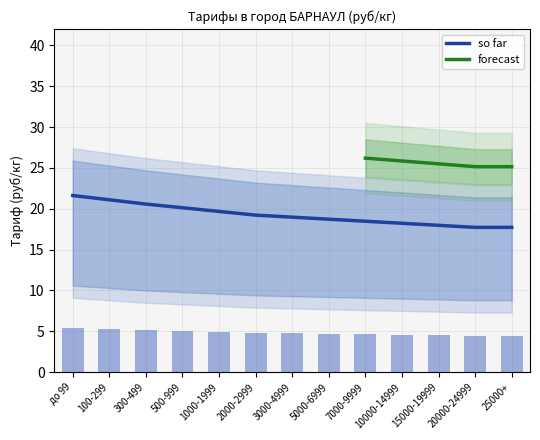

What is the minimum value for so far?

17.7